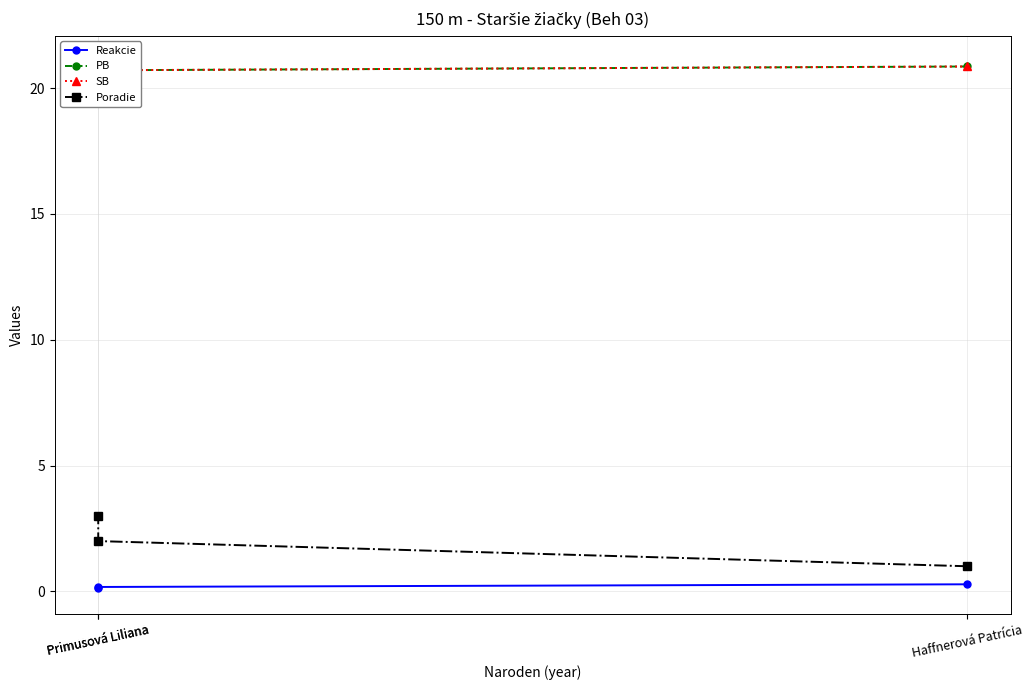

What is the label of the 3rd point from the left?

Primusová Liliana